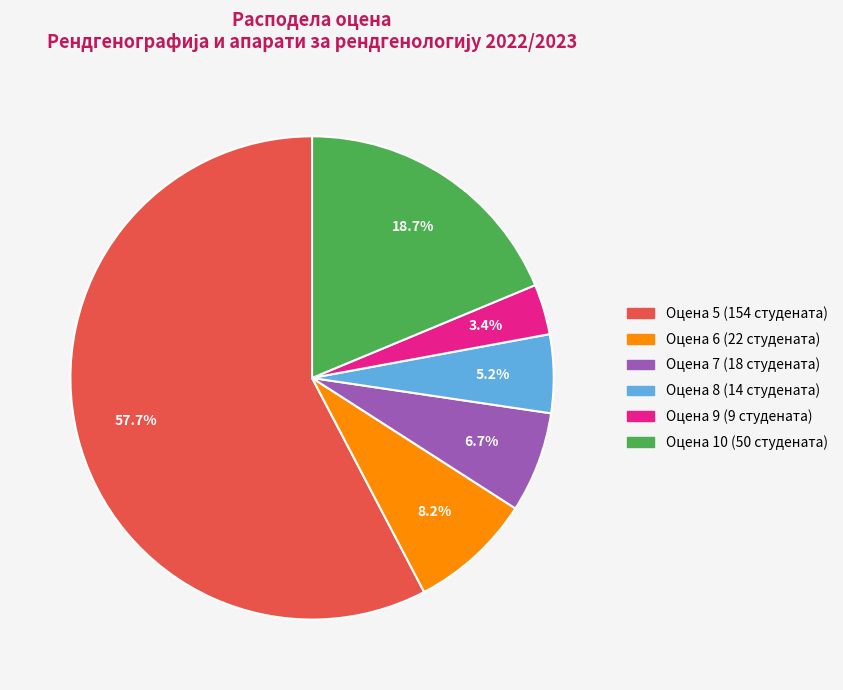

Is there a majority slice in this chart?

Yes